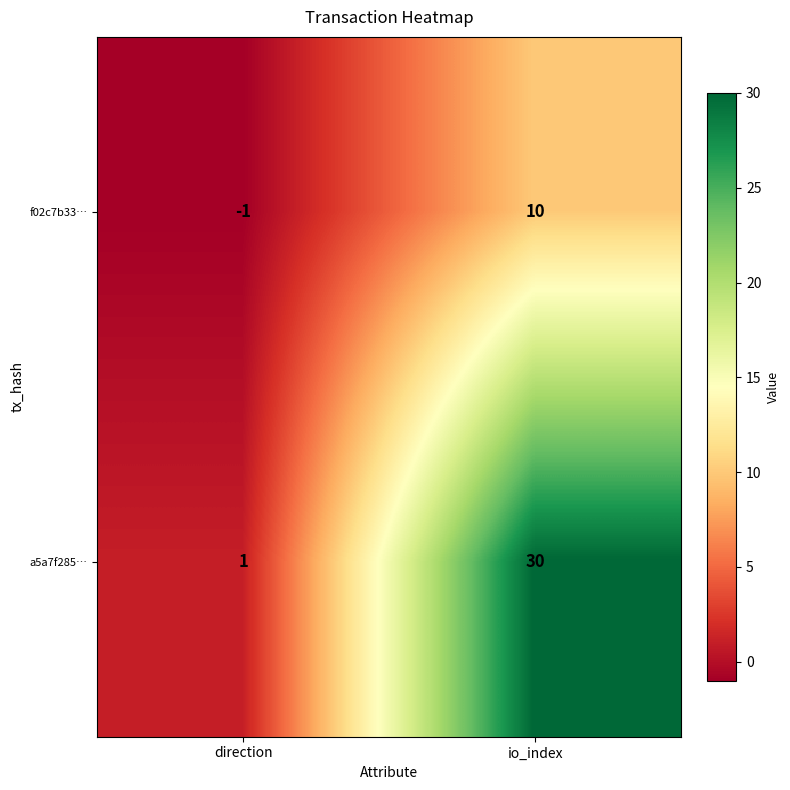

Count the number of data series in this chart.

2